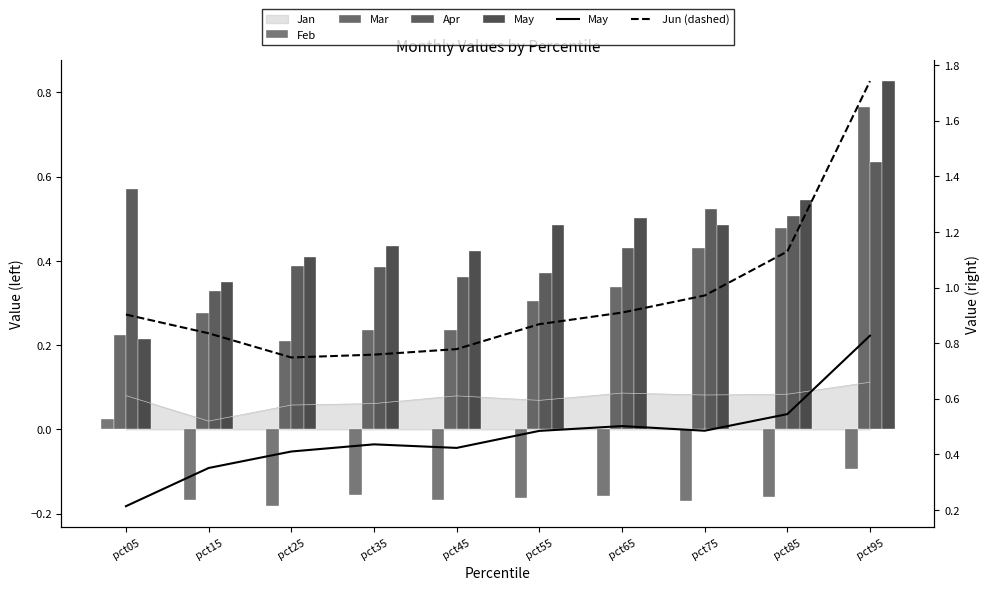

True or false: Apr has a value of 0.4 at pct55.

True